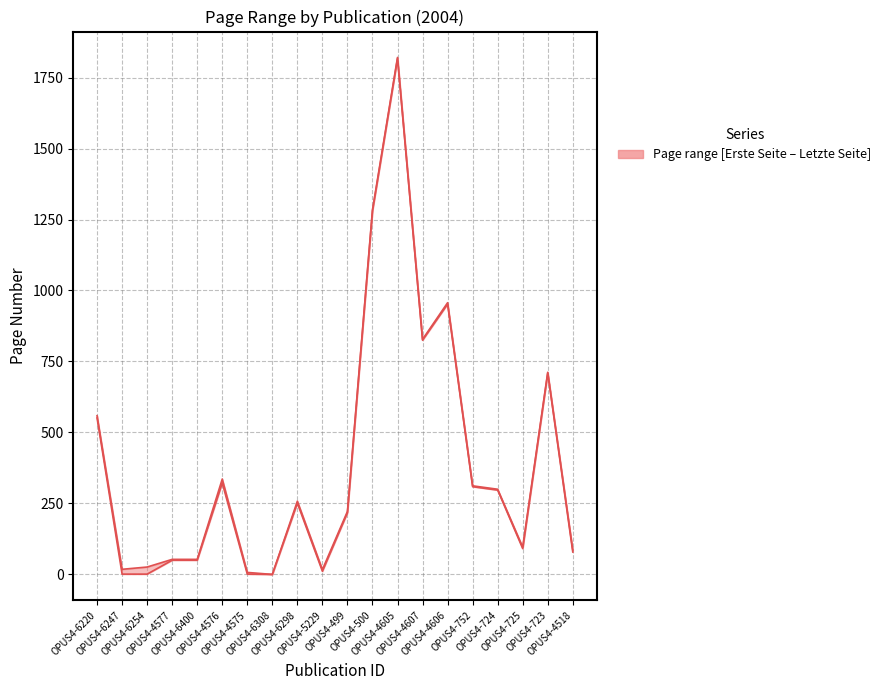

Reading right to left, list all the values displayed in this chart.

Erste Seite: 79	709	91	297	309	952	825	1817	1280	217	11	251	0	1	322	50	50	1	1	551
Letzte Seite: 86	712	96	300	312	957	828	1821	1284	222	17	258	0	7	336	53	53	26	18	559